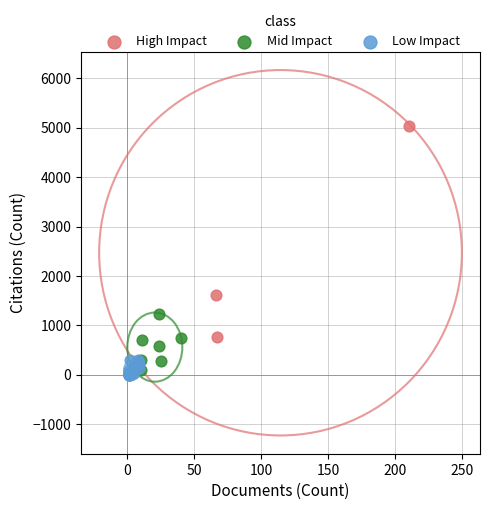

Which series contains the highest Y value?

High Impact